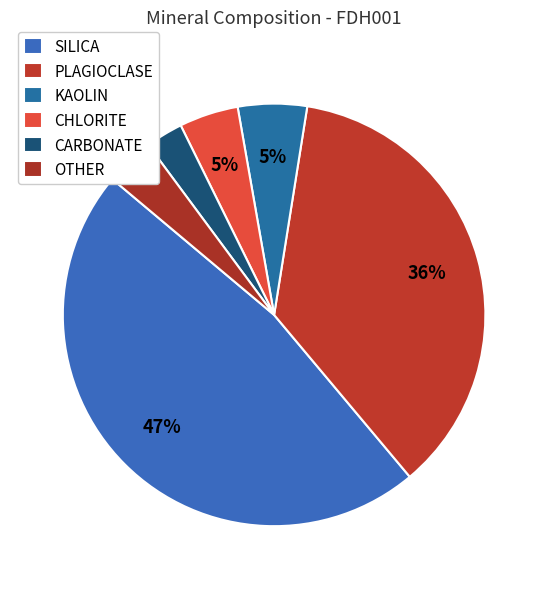

Count the number of slices in the pie.

6